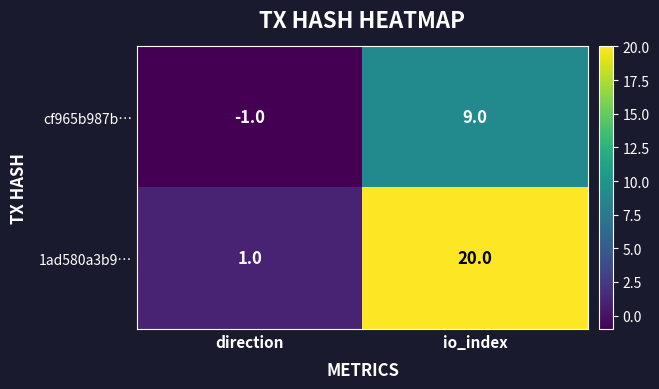

Reading right to left, what are all the values shown in this chart?

cf965b987b…: io_index=9	direction=-1
1ad580a3b9…: io_index=20	direction=1